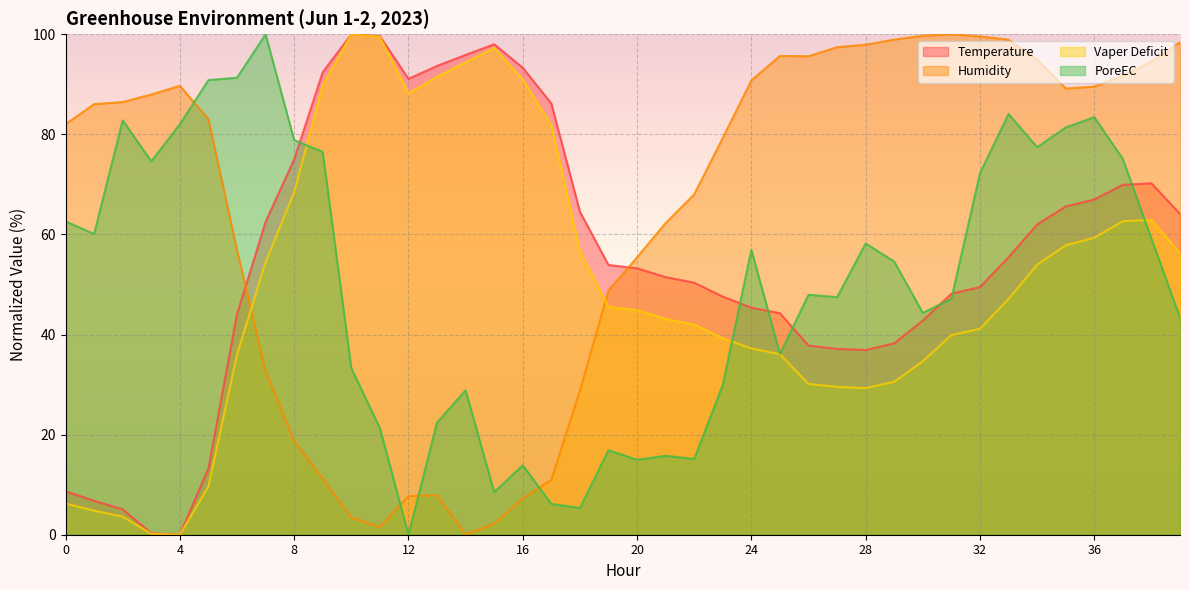

What are all the series names shown in the legend?

Temperature, Humidity, Vaper Deficit, PoreEC